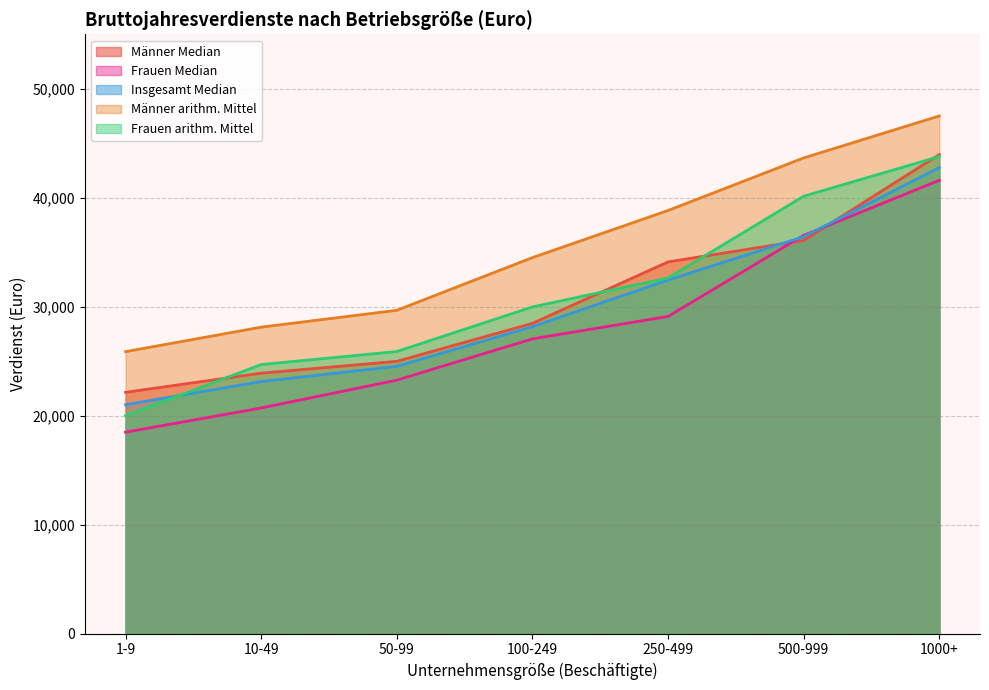

What is the value of the Frauen Median point at the 7th from the left?

41596